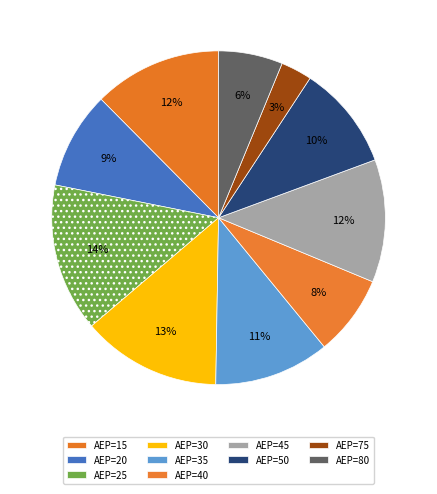

Count the number of slices in the pie.

10